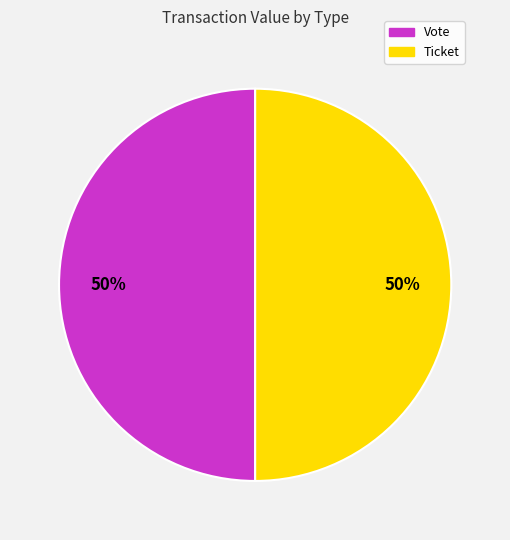

What is the ratio of the value at Vote to the value at Ticket?

1.0